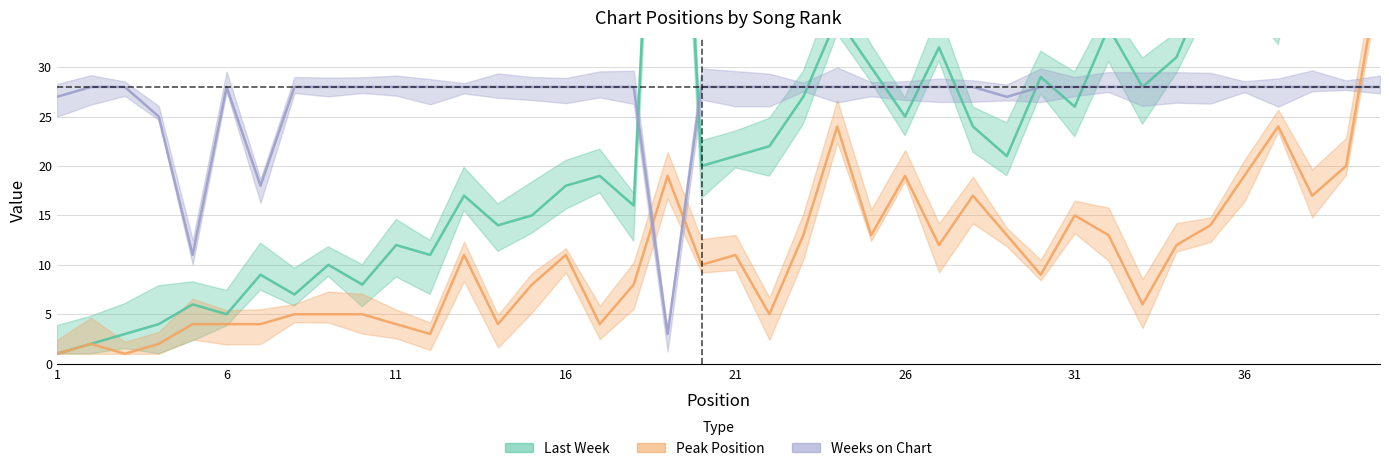

Which category has the lowest value in the Last Week series?

1